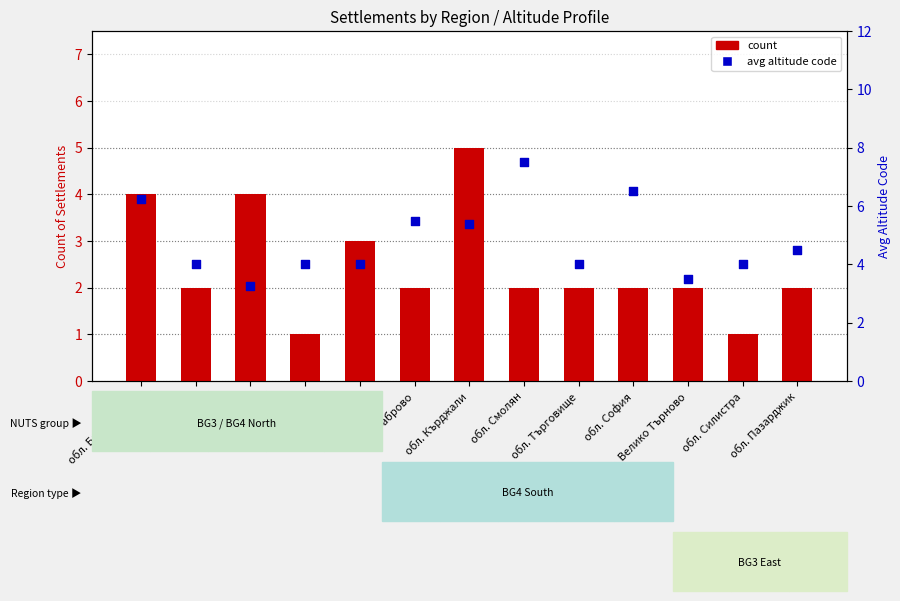

Is the value of count at обл. Пазарджик greater than the value of avg altitude code at обл. Кърджали?

No